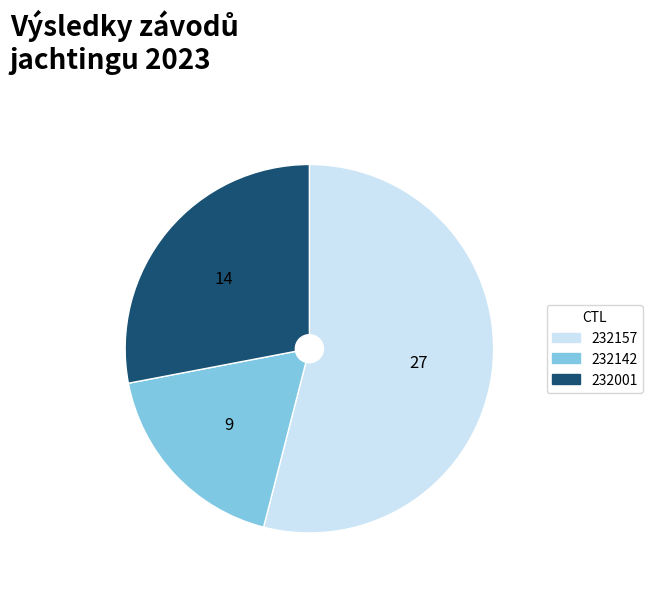

Which slice is the largest?

232157